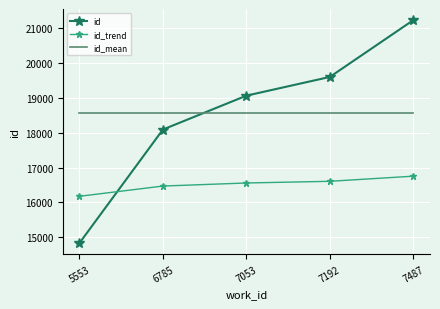

Rank the categories by id value from lowest to highest.

5553, 6785, 7053, 7192, 7487